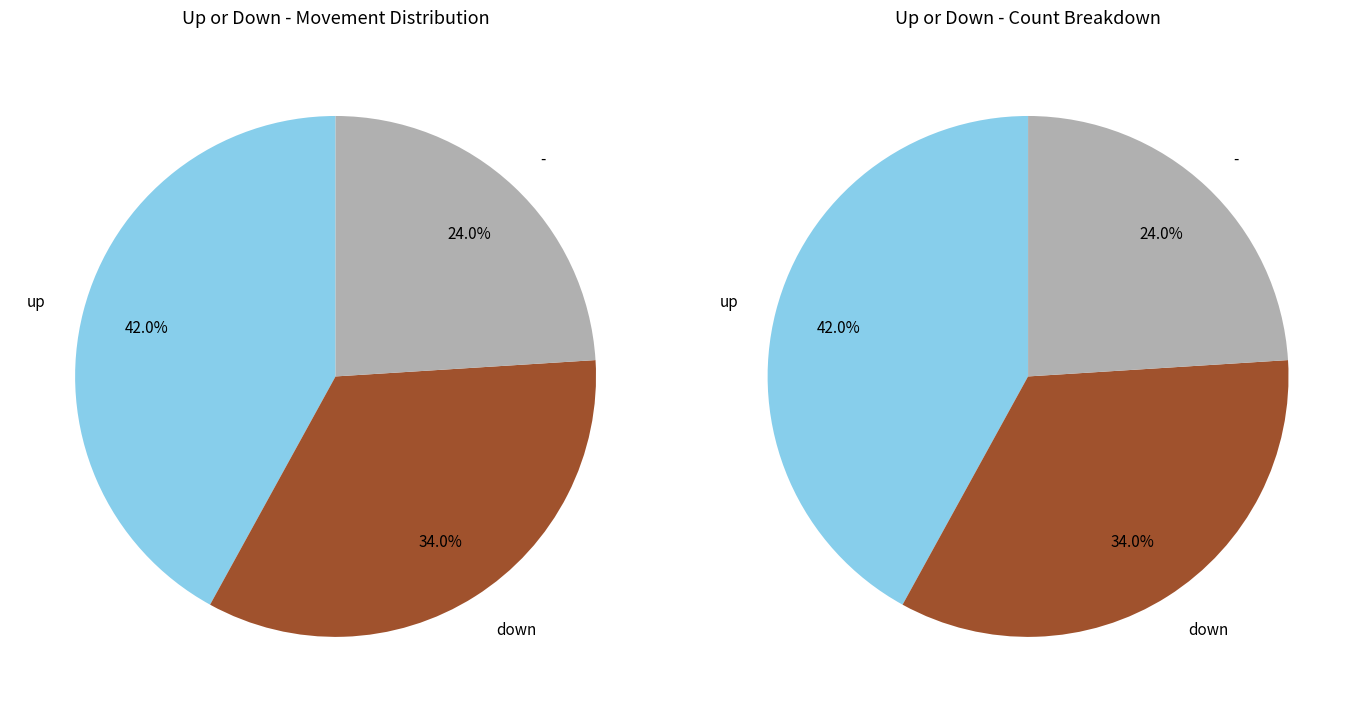

To the nearest percent, what percentage of the pie is down?

34%